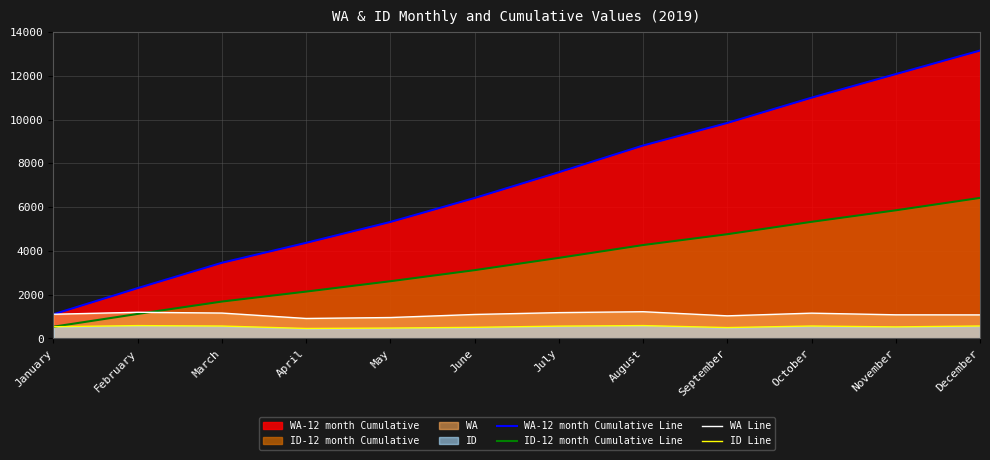

Is it true that ID Line equals 565 at March?

True